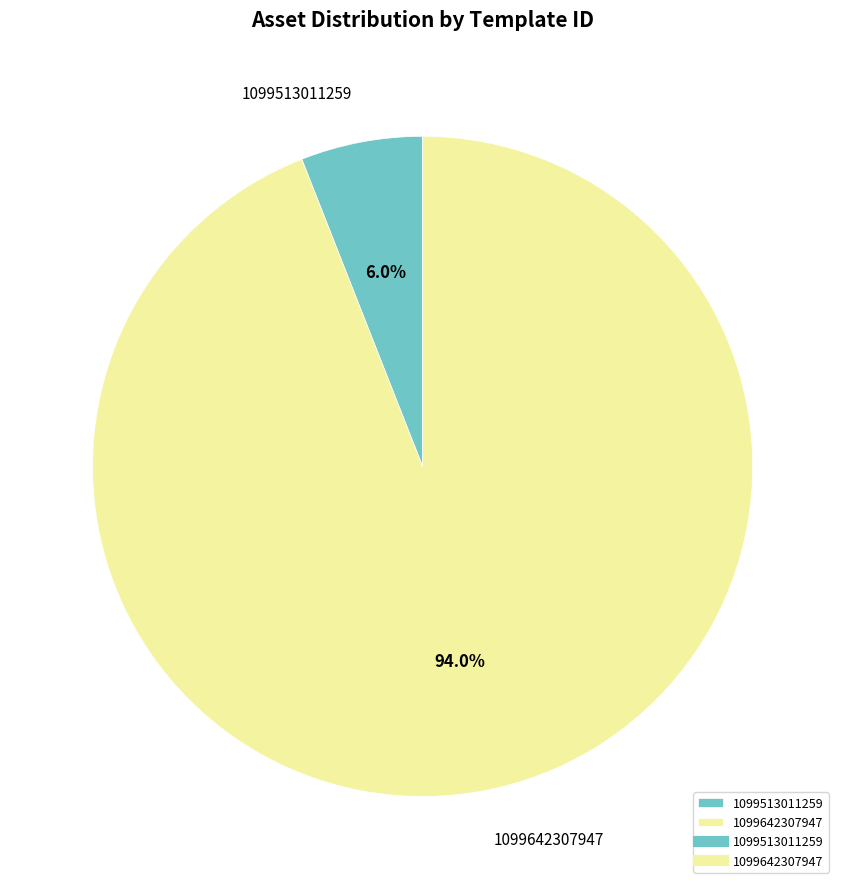

To the nearest percent, what is the average slice percentage?

50%